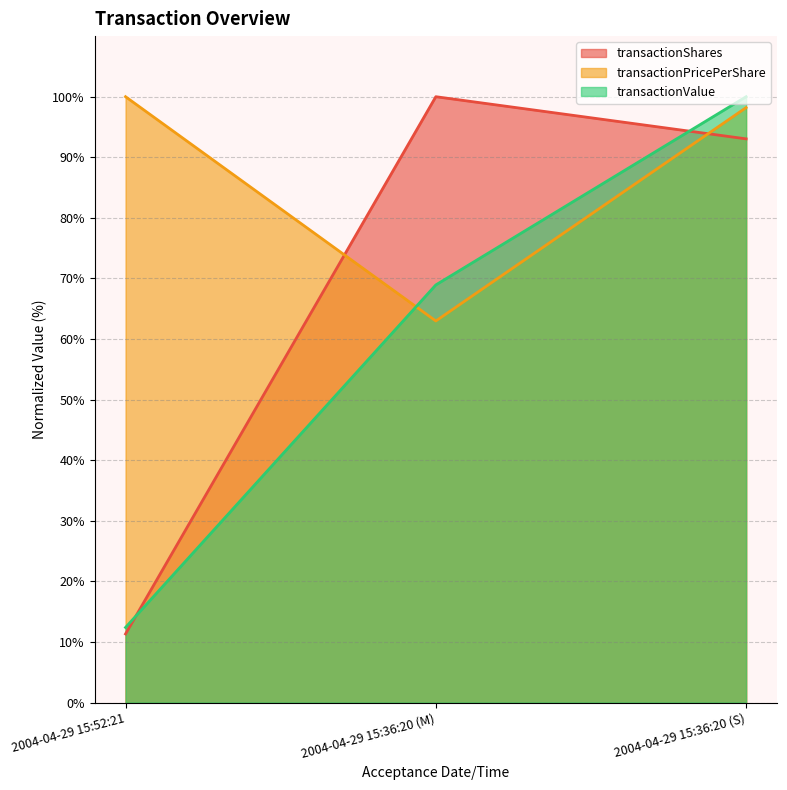

At 2004-04-29 15:52:21, list the series in order from smallest to largest.

transactionShares, transactionValue, transactionPricePerShare